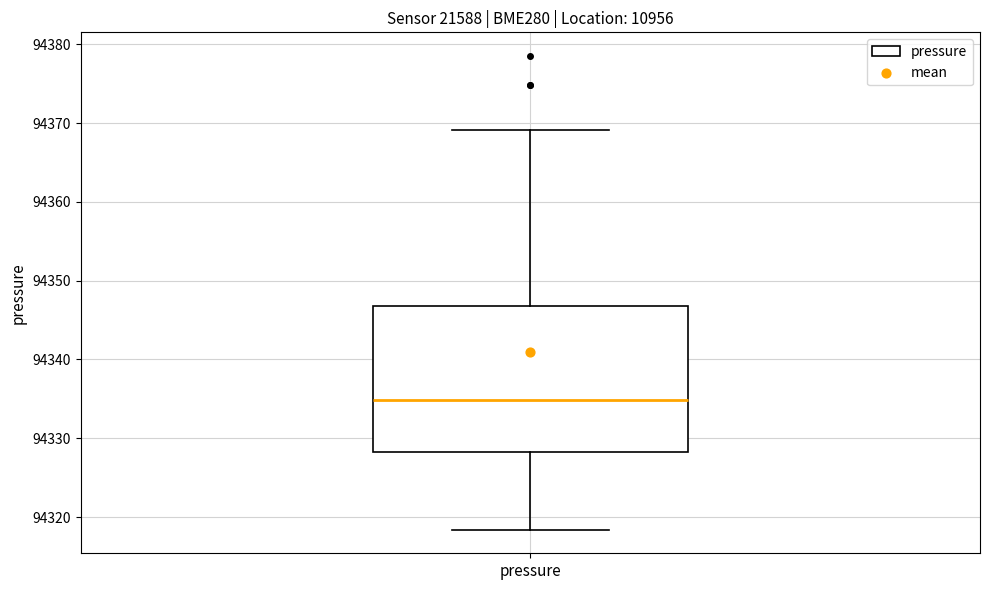

Where is the lower edge of the box for pressure on the y-axis? The values are not printed on the chart, so give them approximately, as read against the axis.

94328